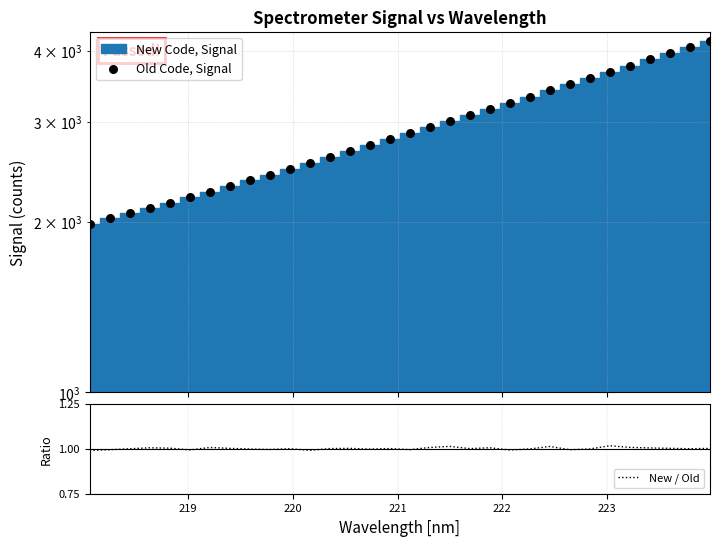

Which series contains the highest Y value?

Old Code, Signal